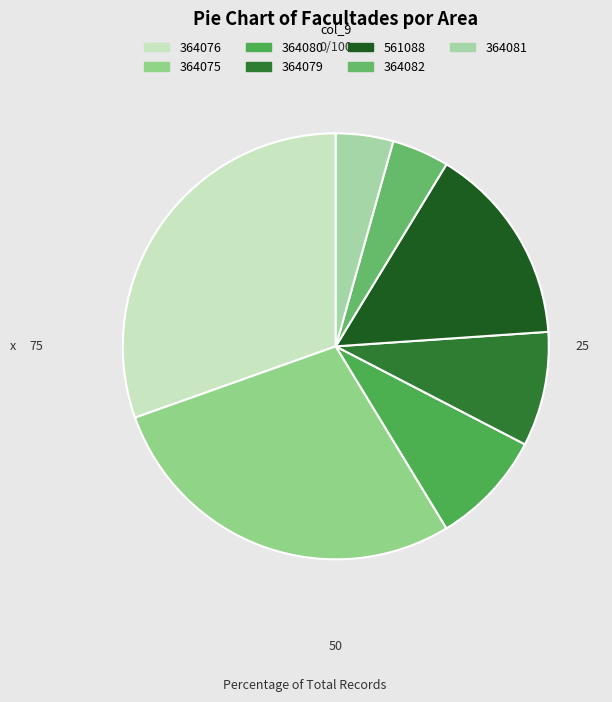

What percentage do 364081 and 364082 together represent?

8.7%